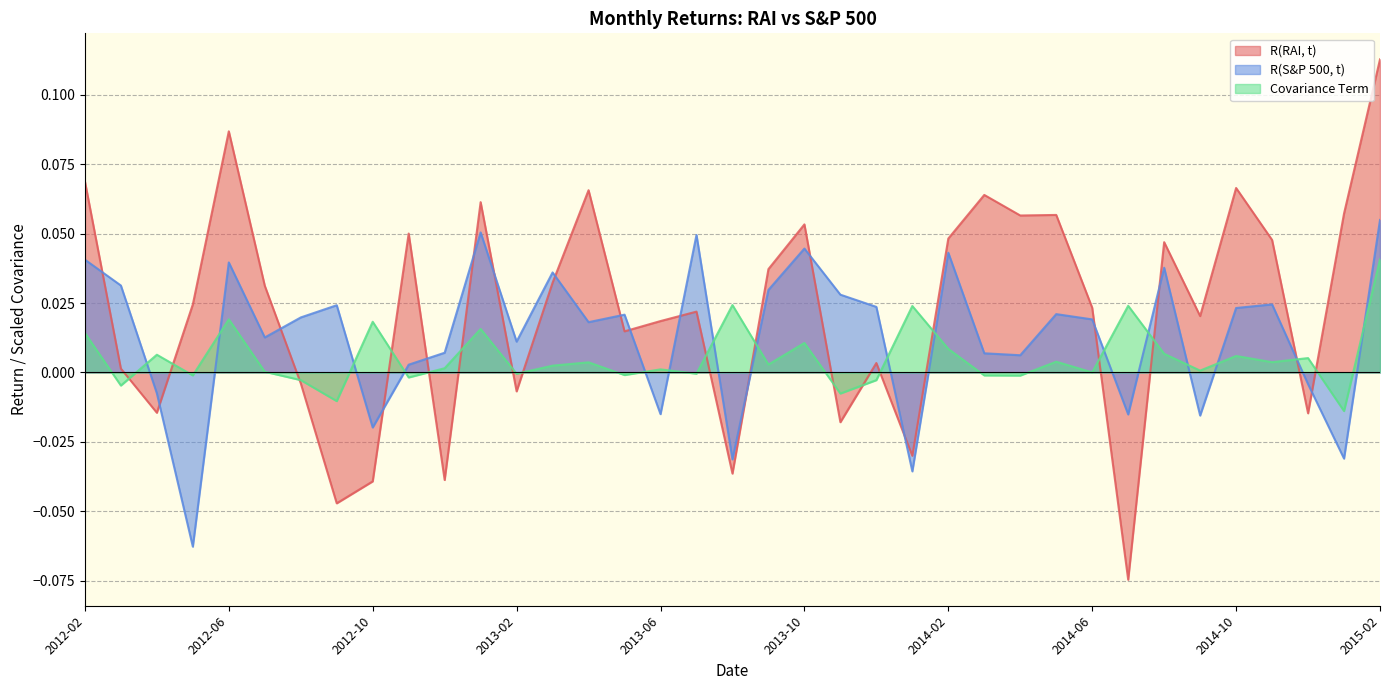

Is it true that R(S&P 500, t) equals -0.0 at 2013-08?

False